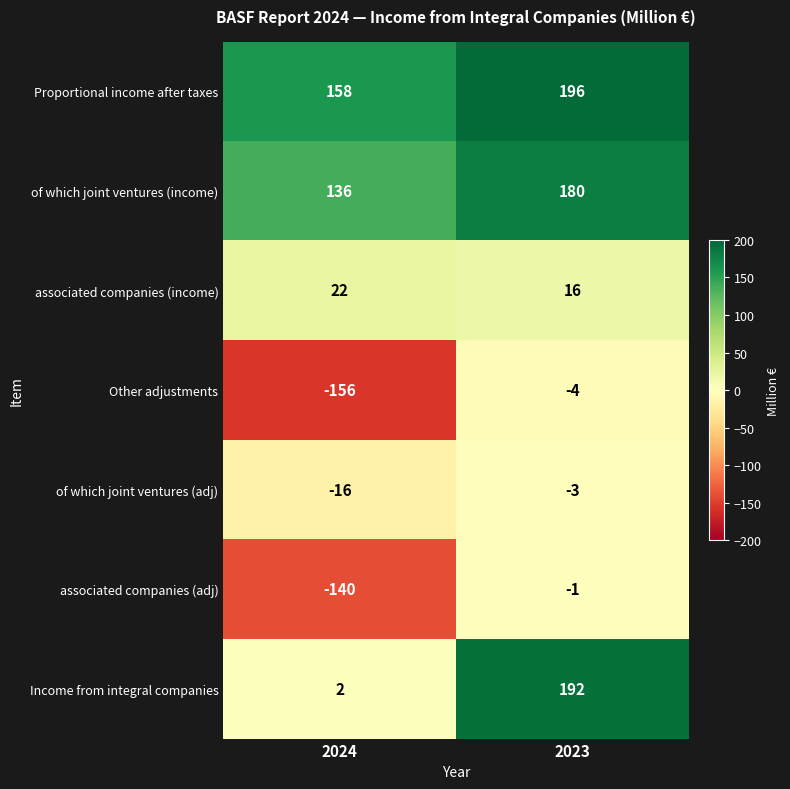

Which series has the widest spread of values?

Income from integral companies